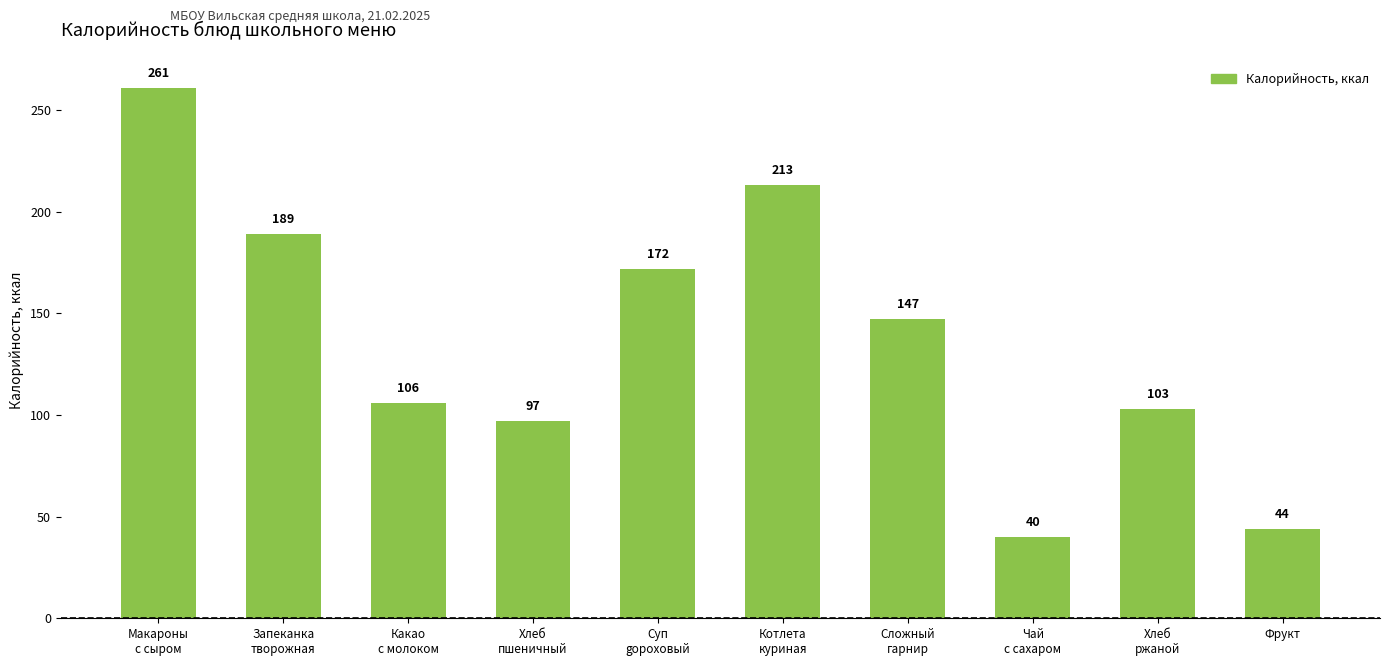

Reading left to right, transcribe all the data shown in this chart.

Макароны
с сыром=261	Запеканка
творожная=189	Какао
с молоком=106	Хлеб
пшеничный=97	Суп
gороховый=172	Котлета
куриная=213	Сложный
гарнир=147	Чай
с сахаром=40	Хлеб
ржаной=103	Фрукт=44